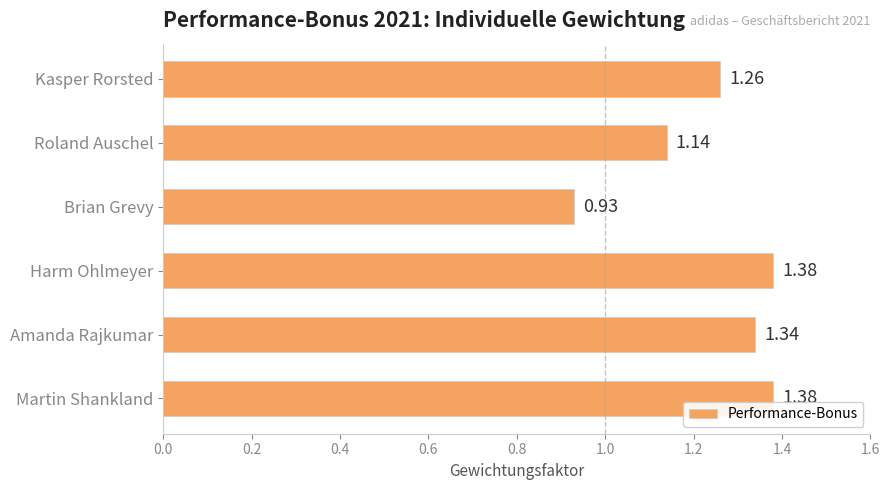

Which has a higher value, Roland Auschel or Amanda Rajkumar?

Amanda Rajkumar